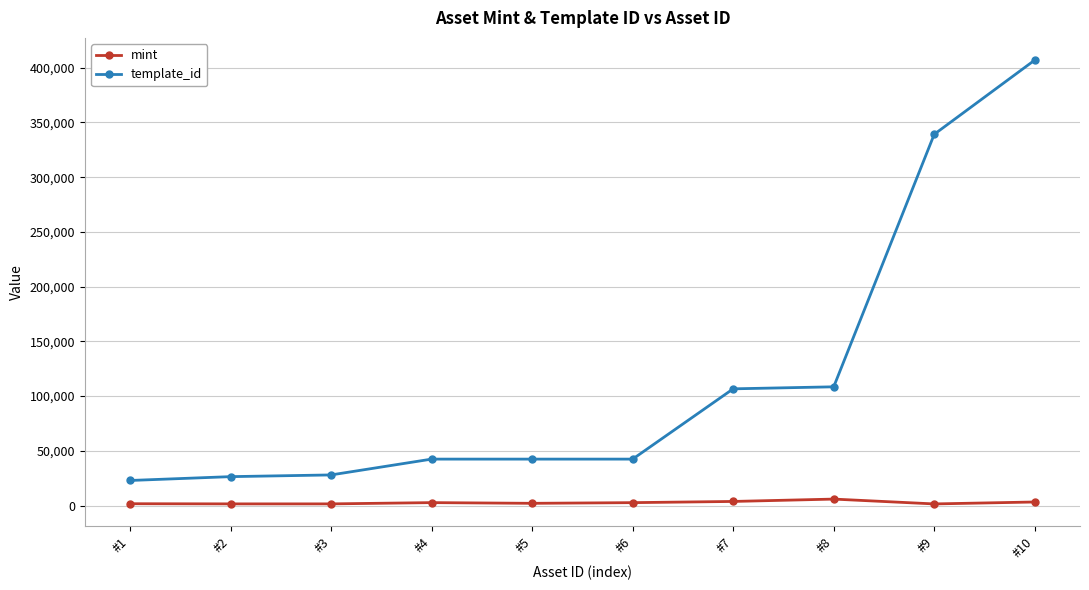

Count the number of categories in the chart.

10